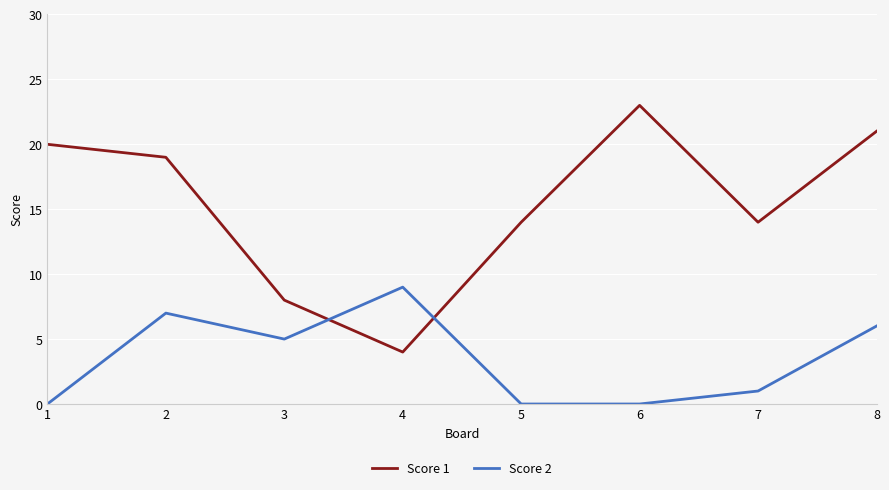

What is the total value across all series at 1?

20